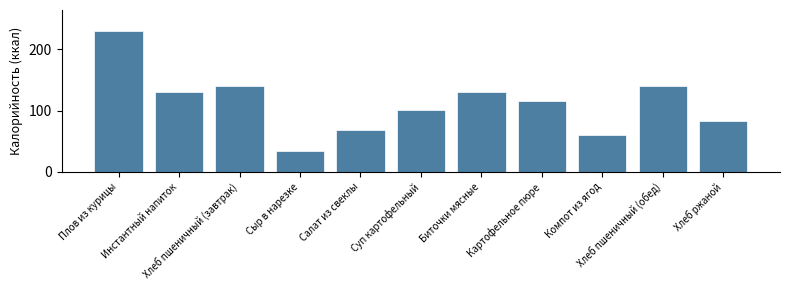

Is it true that the value at Хлеб ржаной is 37?

False